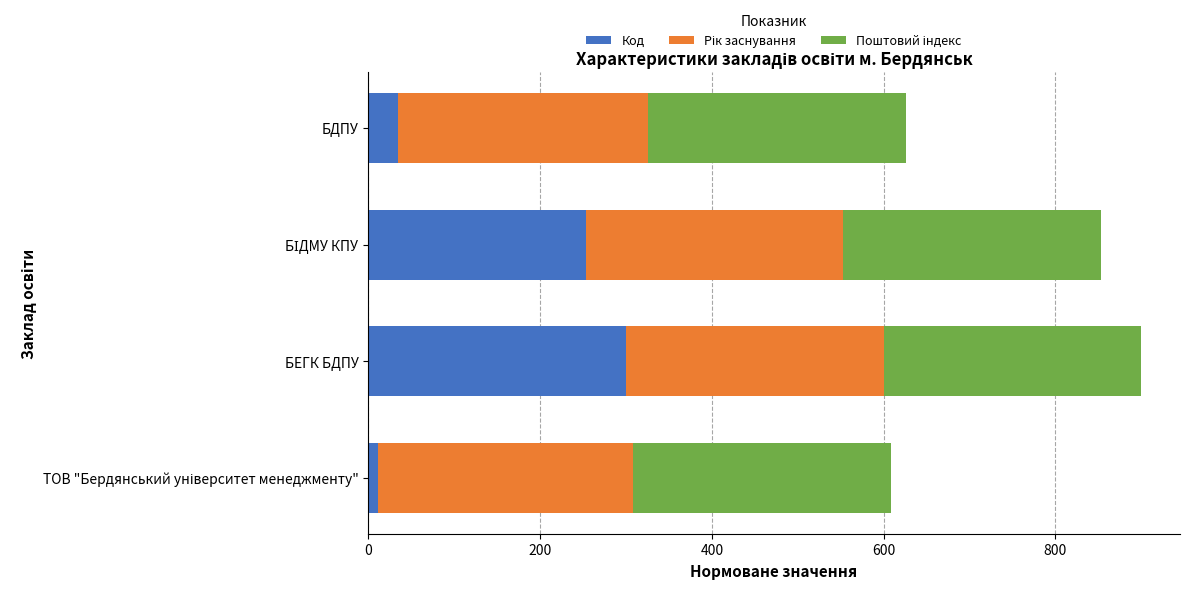

Which category has the highest value in the Код series?

БЕГК БДПУ